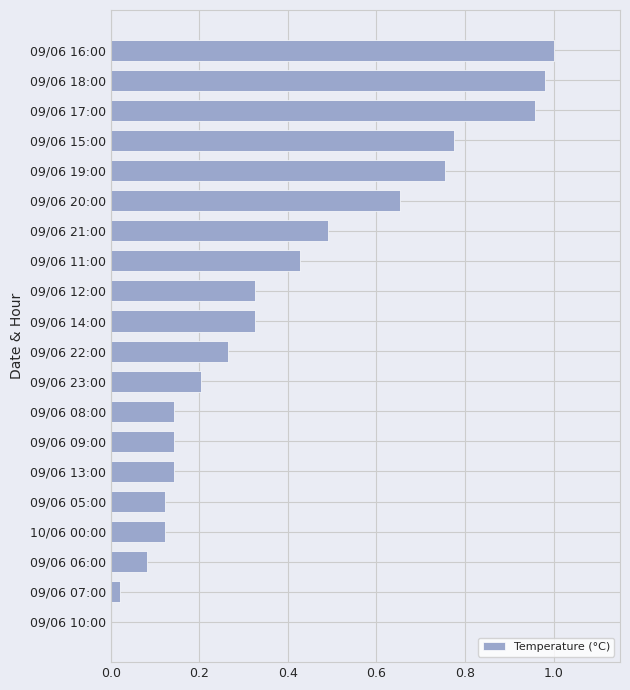

What is the sum of all values?

7.9